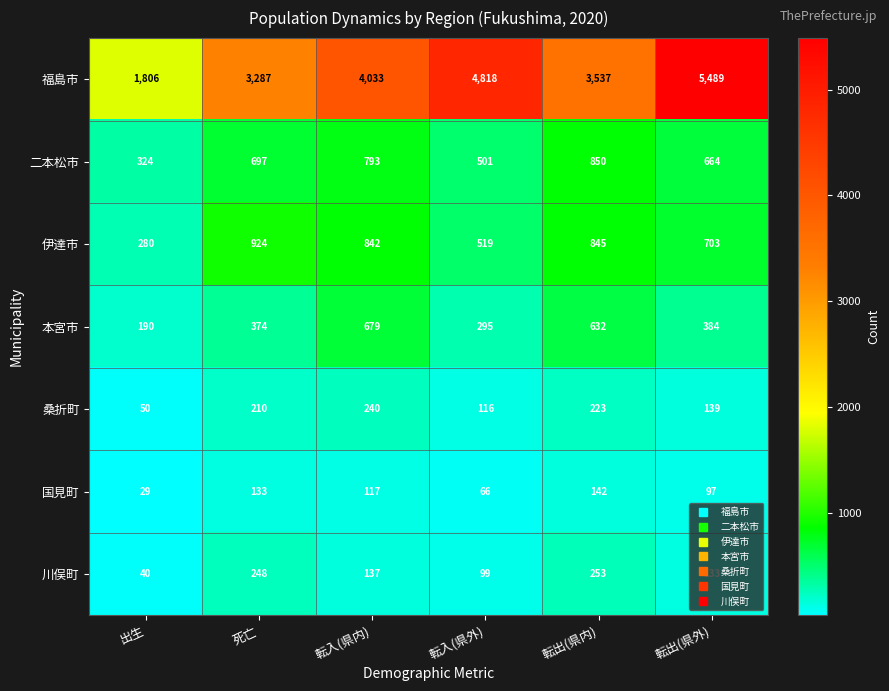

Rank the categories by 伊達市 value from highest to lowest.

死亡, 転出(県内), 転入(県内), 転出(県外), 転入(県外), 出生